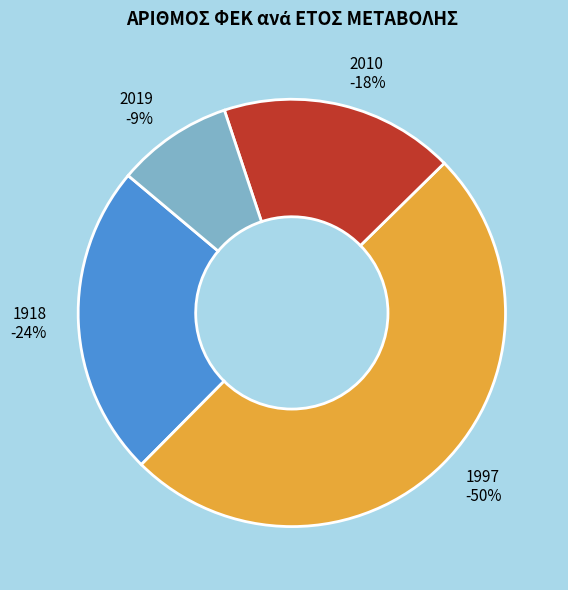

How many slices are in this pie chart?

4